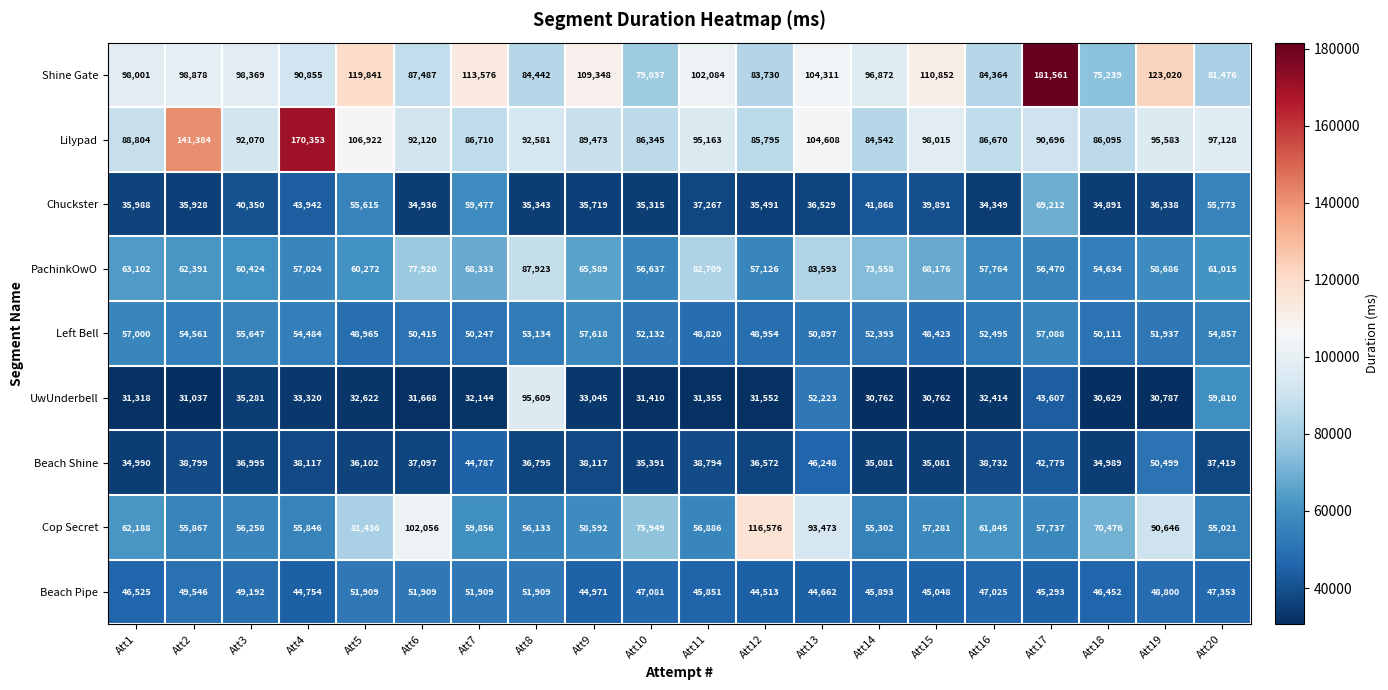

True or false: Lilypad has a value of 155179 at Att10.

False